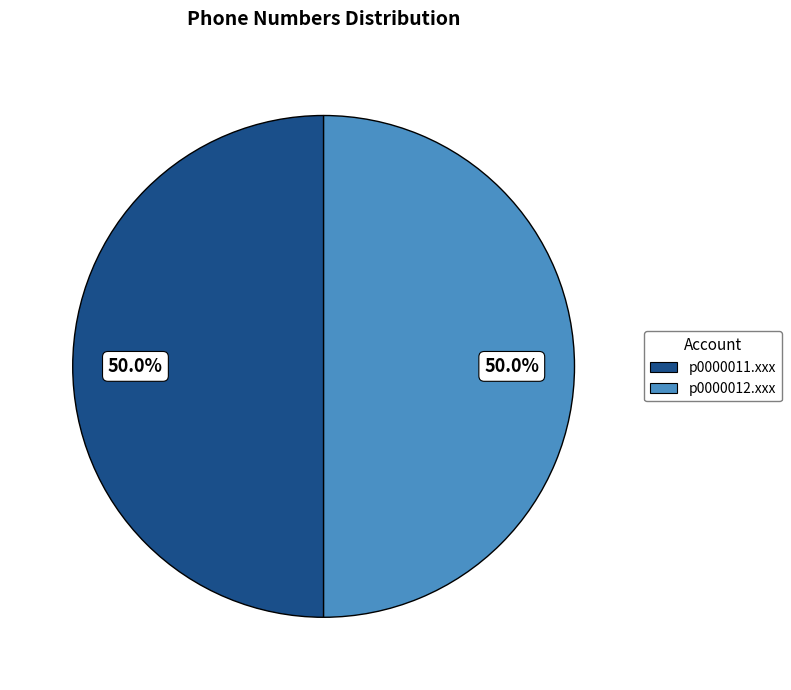

What is the ratio of the value at p0000012.xxx to the value at p0000011.xxx?

1.0